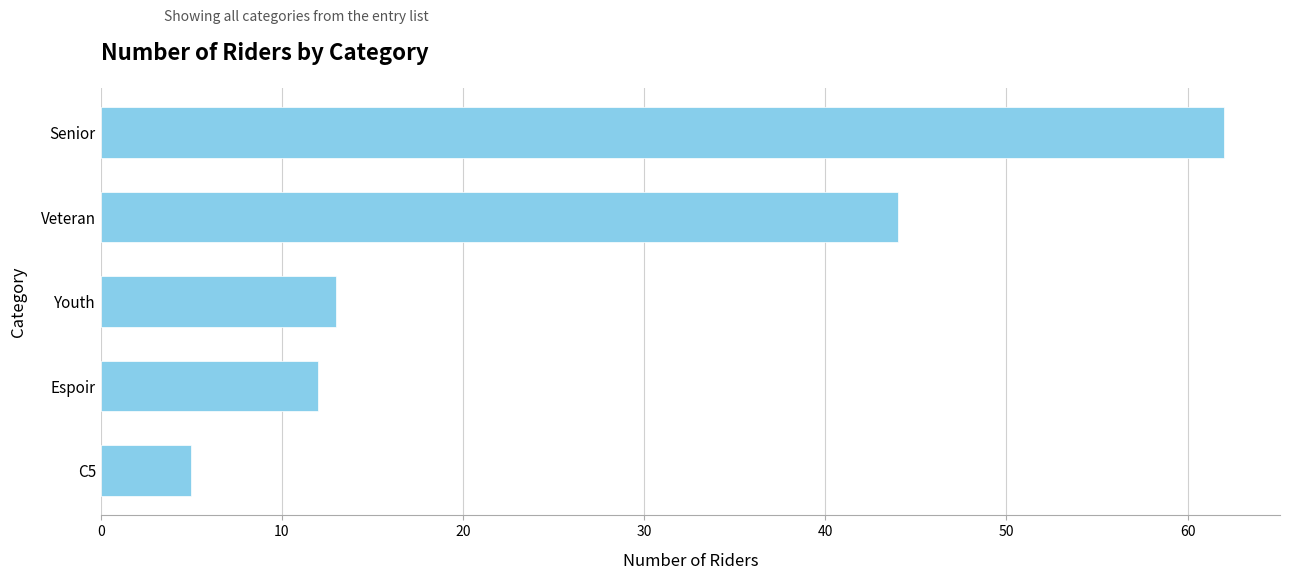

What is the difference between the maximum and minimum values?

57